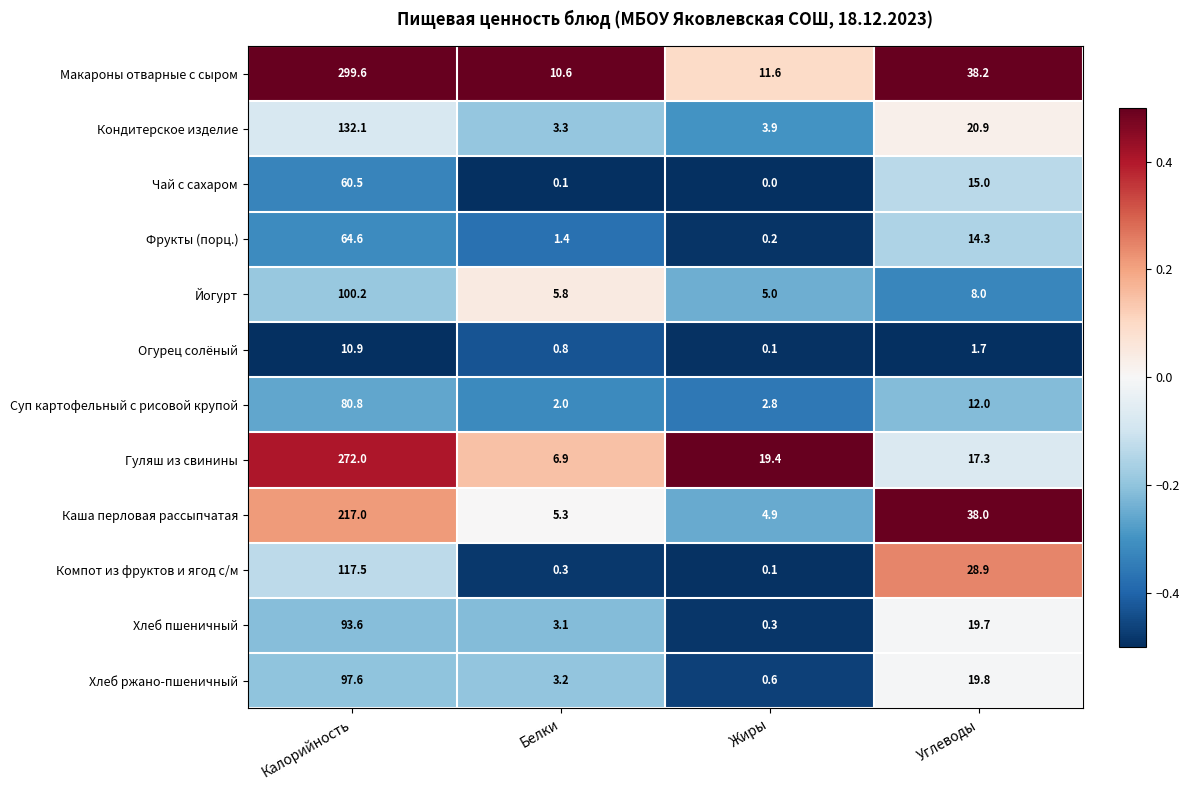

What is the difference between the maximum and second lowest values in the Гуляш из свинины series?

254.7